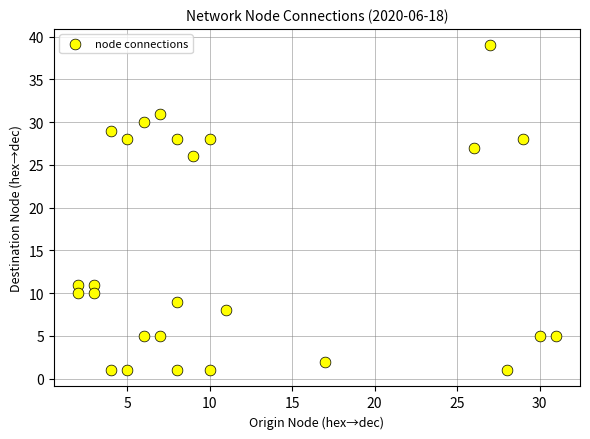

What is the range of Y values (max minus min)?

38